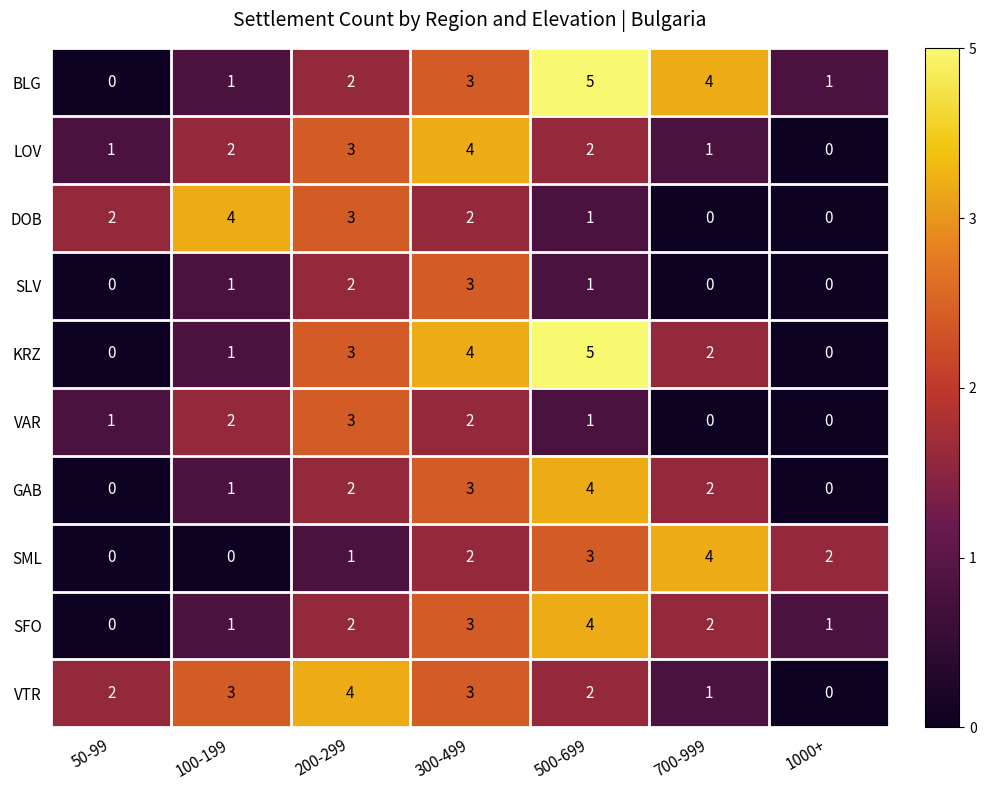

How many SFO values are between 1 and 3?

5